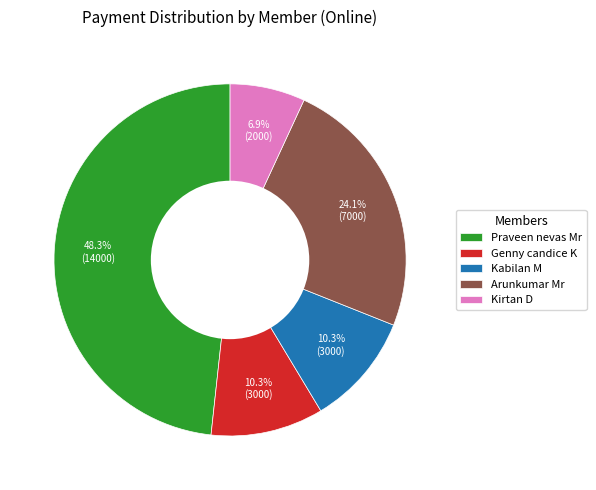

What is the ratio of the value at Praveen nevas Mr to the value at Genny candice K?

4.7